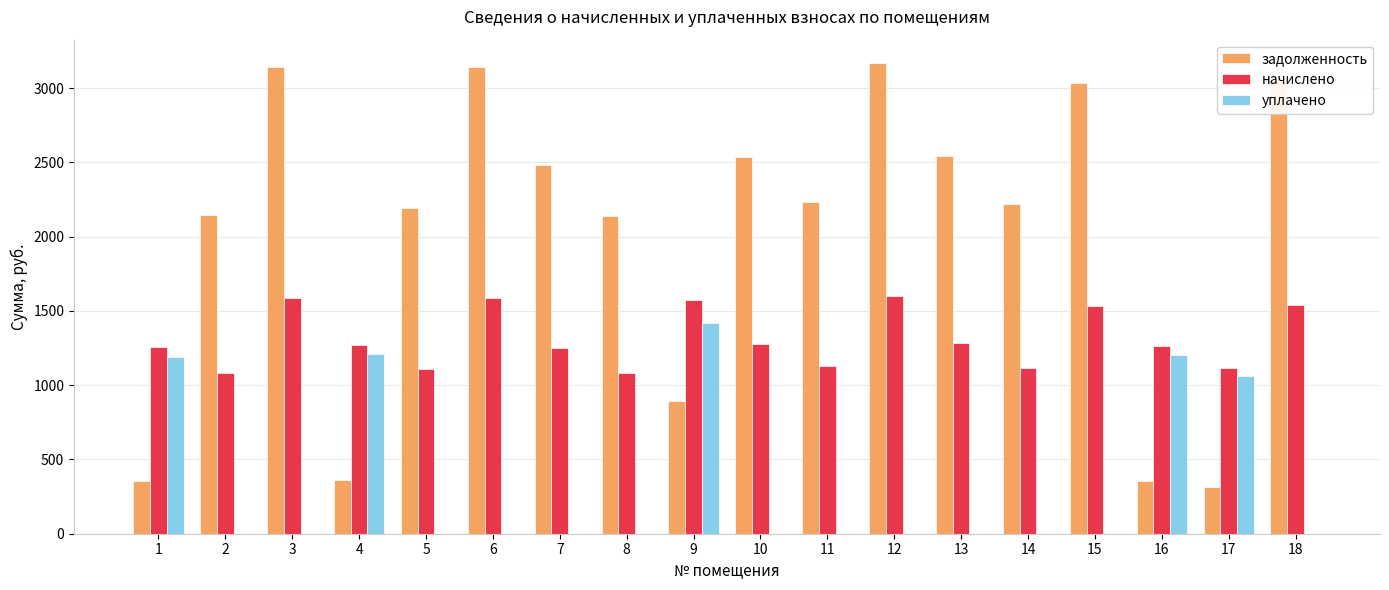

Where does the начислено series first go above 1271?

3